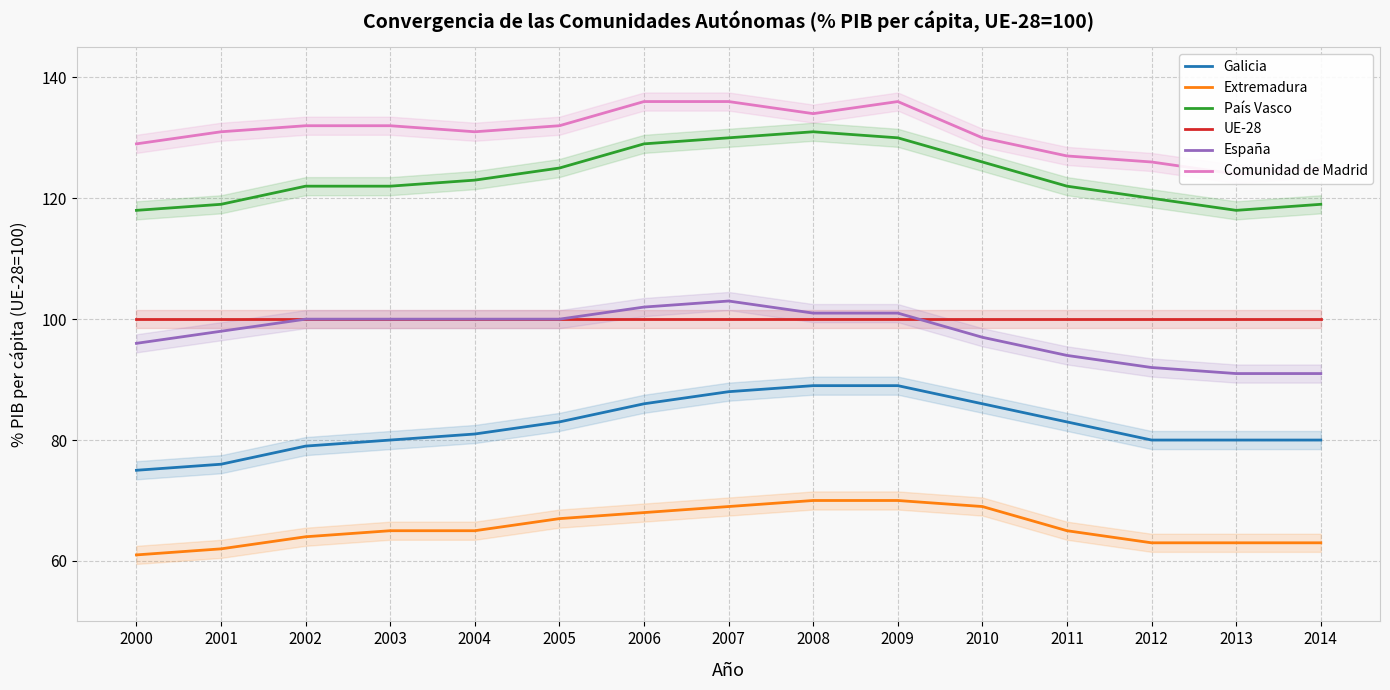

Is it true that Comunidad de Madrid equals 184 at 2012?

False